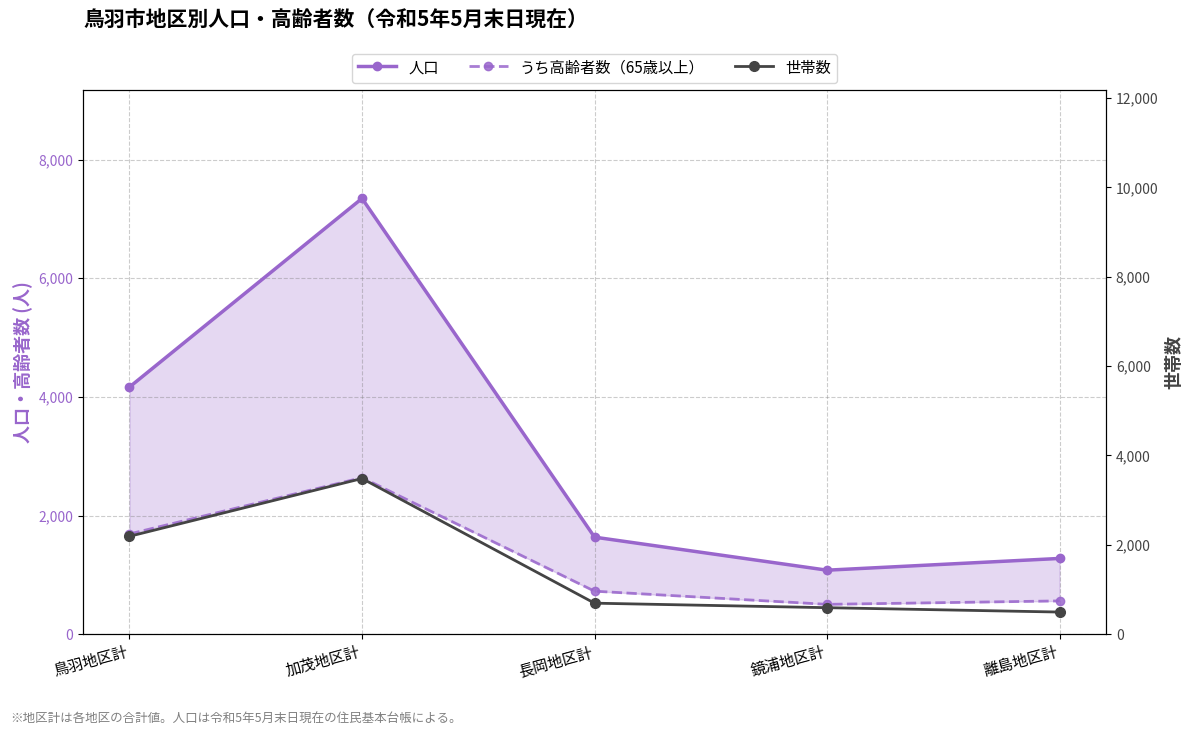

The value of 人口 at 加茂地区計 is 12451. True or false?

False